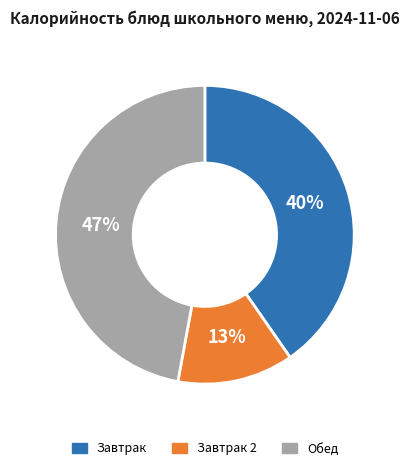

Approximately how many times larger is the value at Завтрак compared to Обед?

0.9